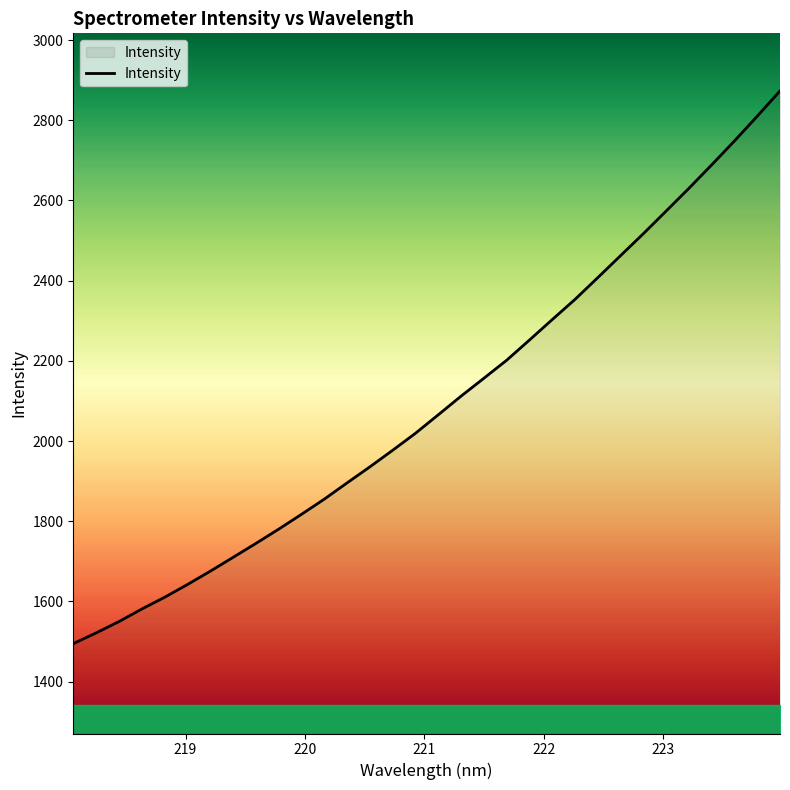

What is the sum of all values?

66962.1